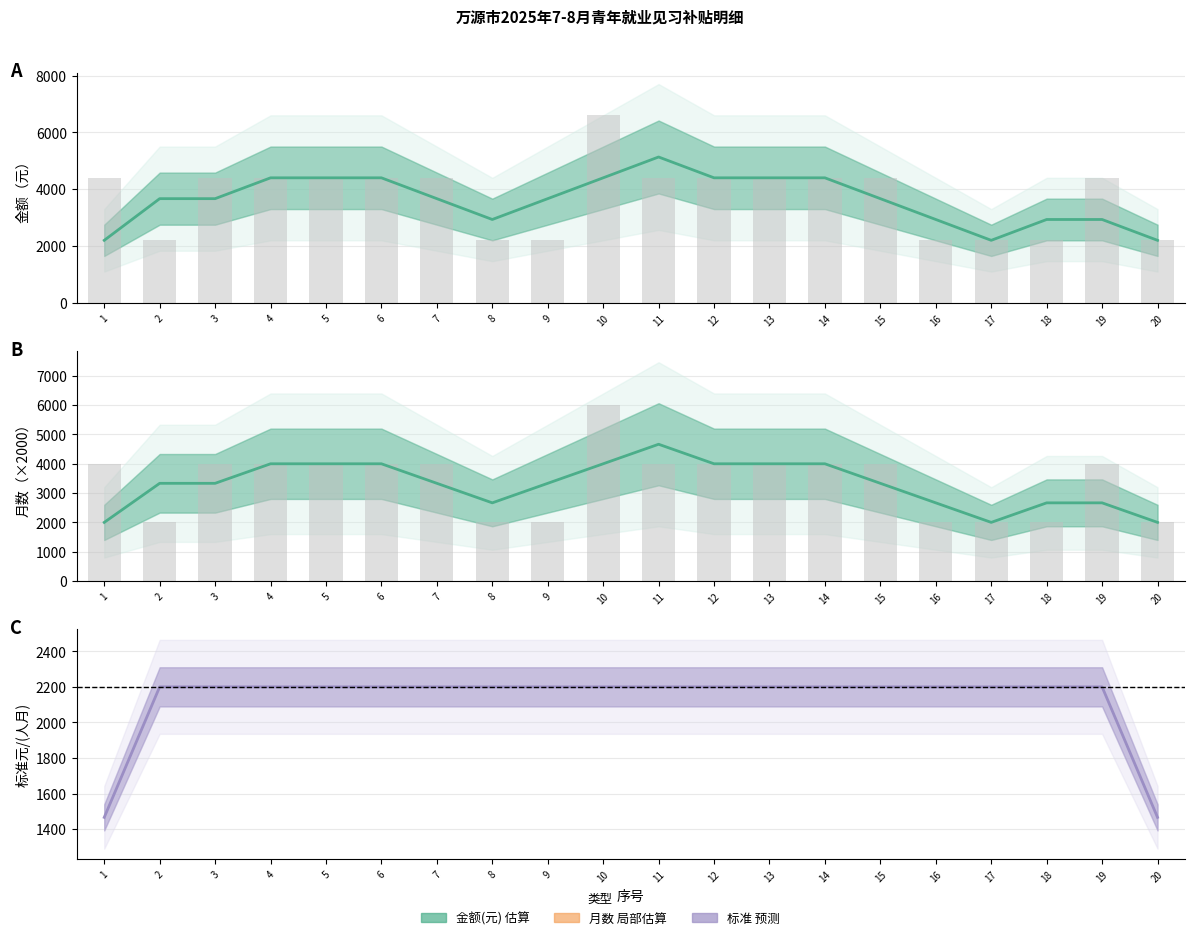

What is the maximum value for 金额(元)?

6600